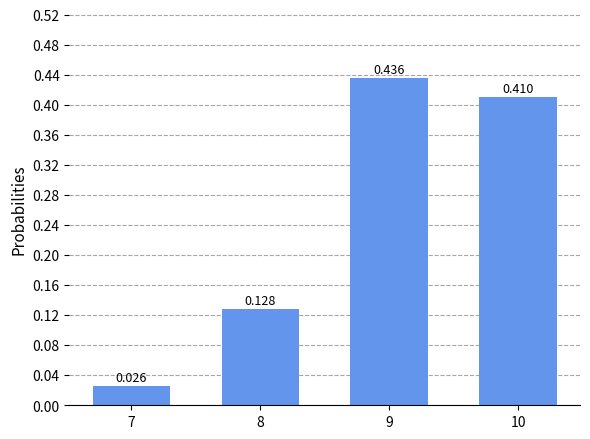

Rank the categories by value from lowest to highest.

7, 8, 10, 9